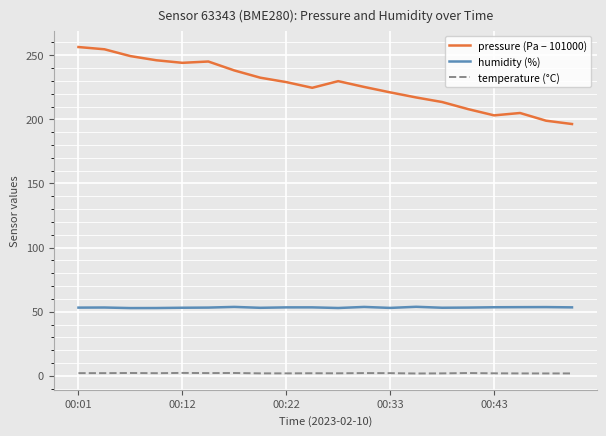

List the series in order of their overall mean, lowest first.

temperature (°C), humidity (%), pressure (Pa − 101000)